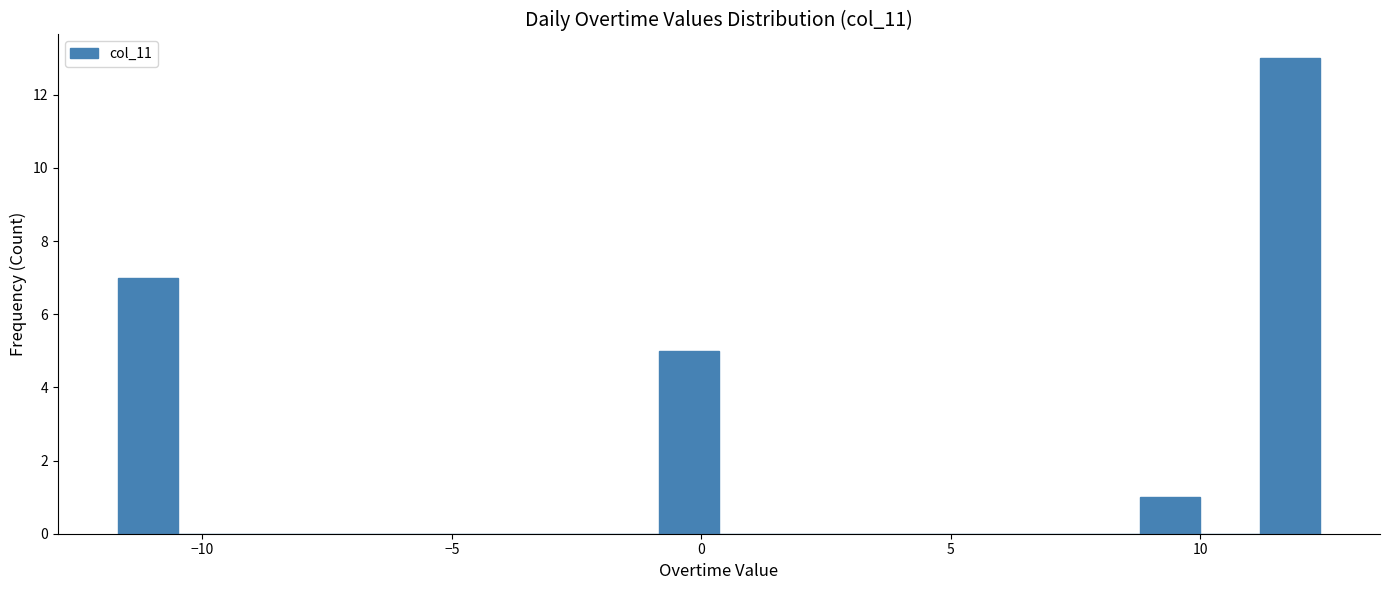

Around what value on the x-axis is the tallest bar? Give the approximate position of its centre, as read against the axis.

12.0